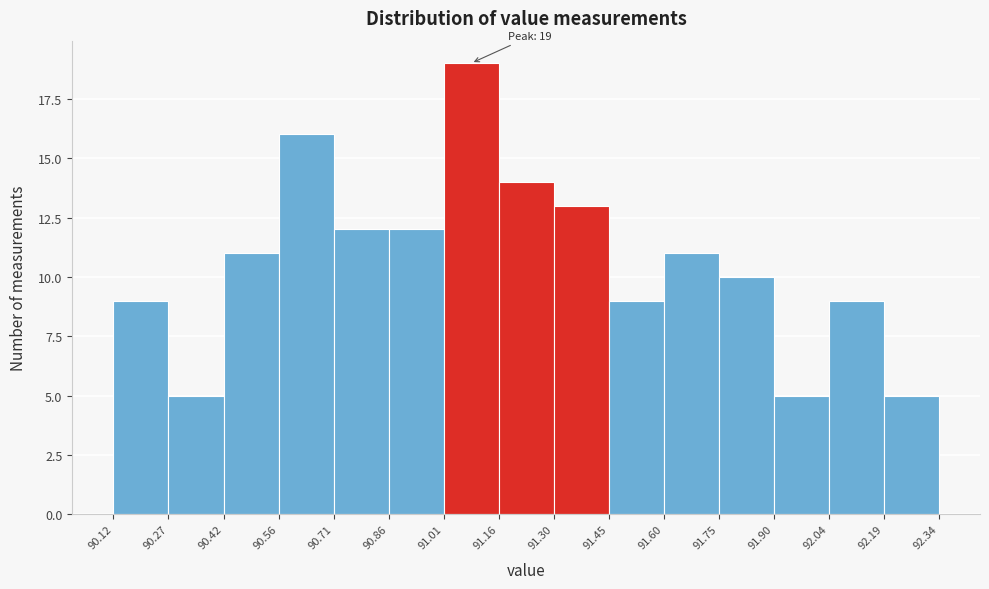

Which range on the x-axis has the tallest bar?

91.01 to 91.16